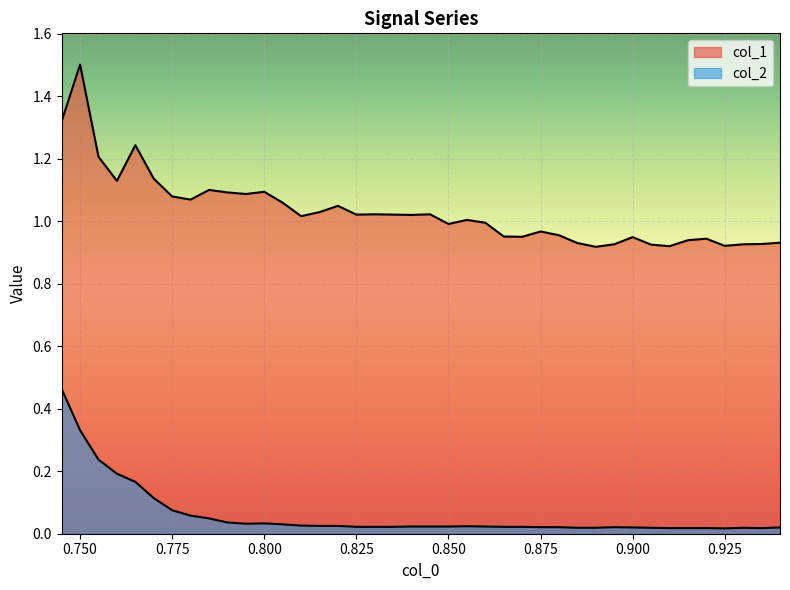

True or false: col_2 and col_1 intersect in this chart.

False